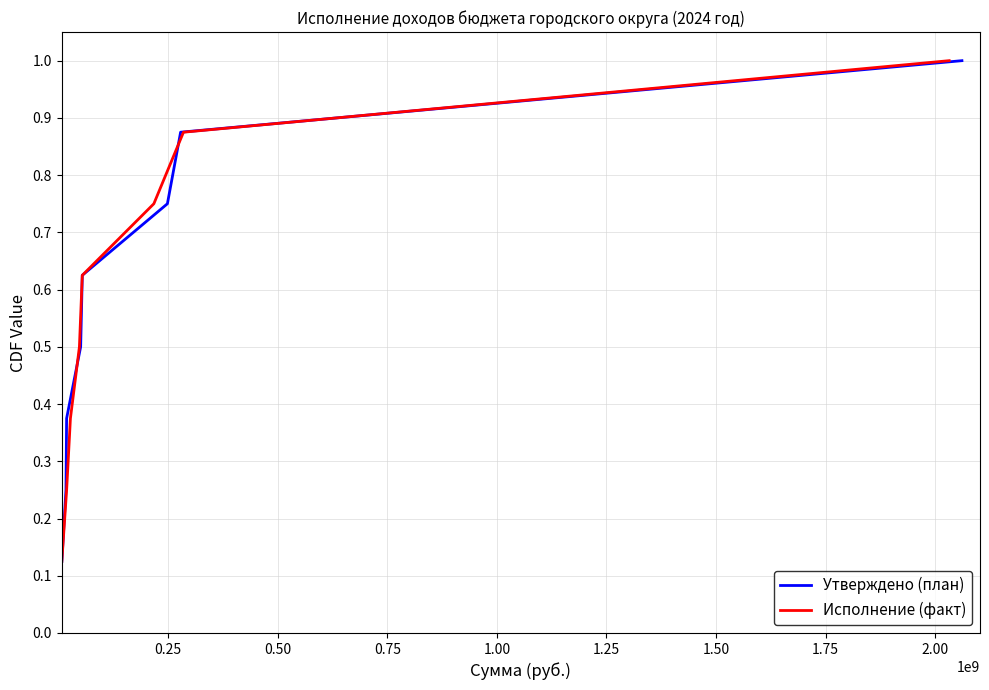

True or false: Исполнение (факт) has more than 2 points higher than both neighbors.

False